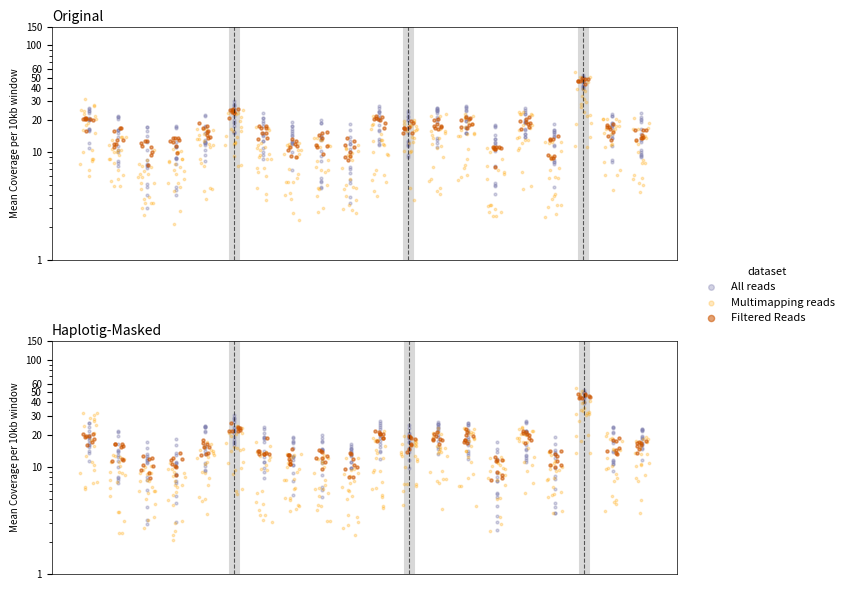

Which series reaches the minimum Y coordinate?

Multimapping reads